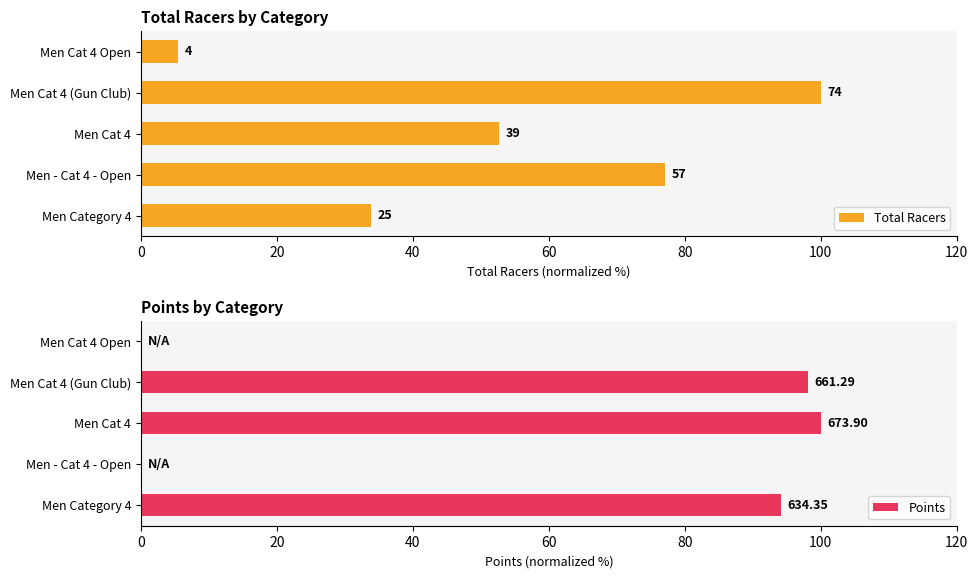

Read the Total Racers value at Men - Cat 4 - Open.

77.0